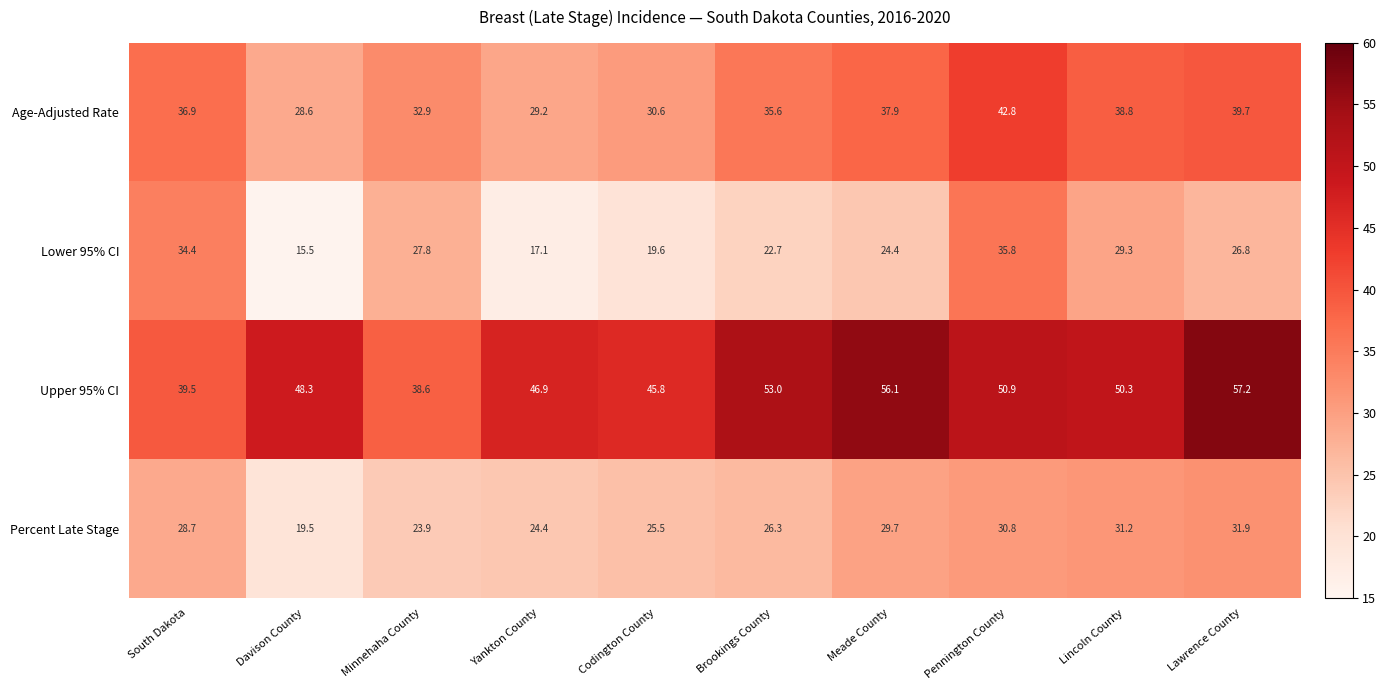

Is the value of Upper 95% CI at South Dakota greater than the value of Lower 95% CI at Lawrence County?

Yes